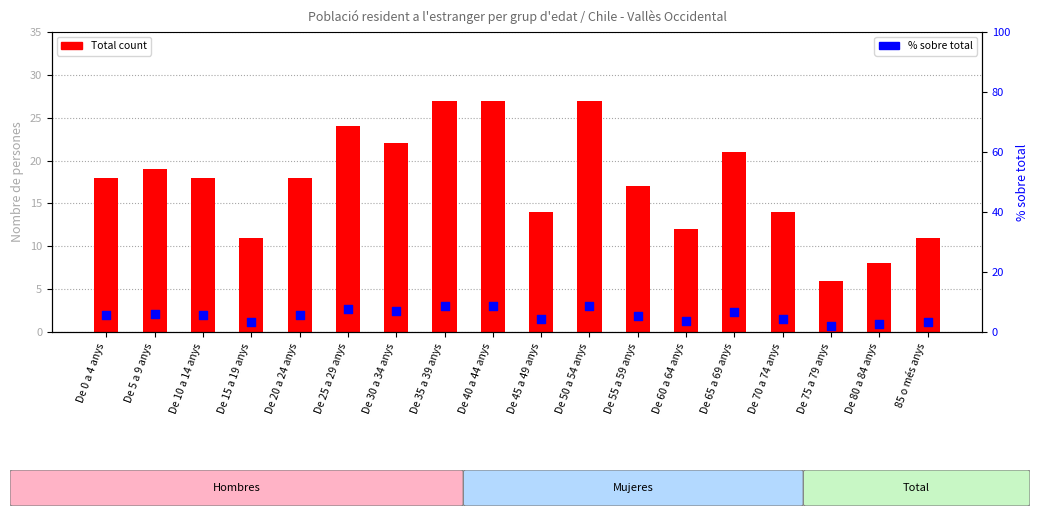

What are all the series names shown in the legend?

Total count, % sobre total